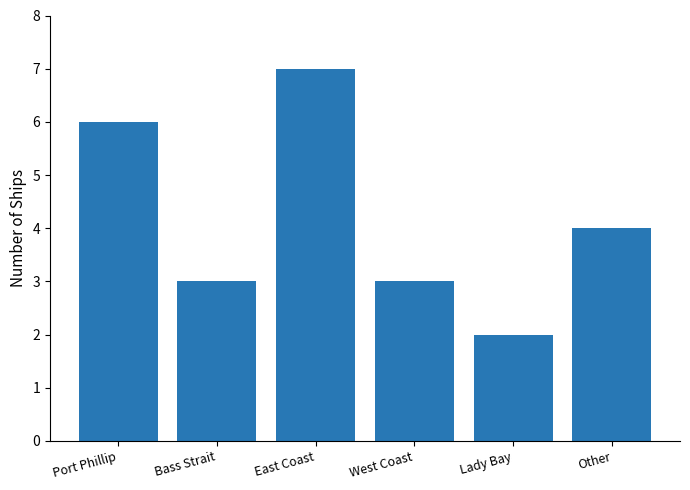

What is the change in value from Port Phillip to Other?

-2